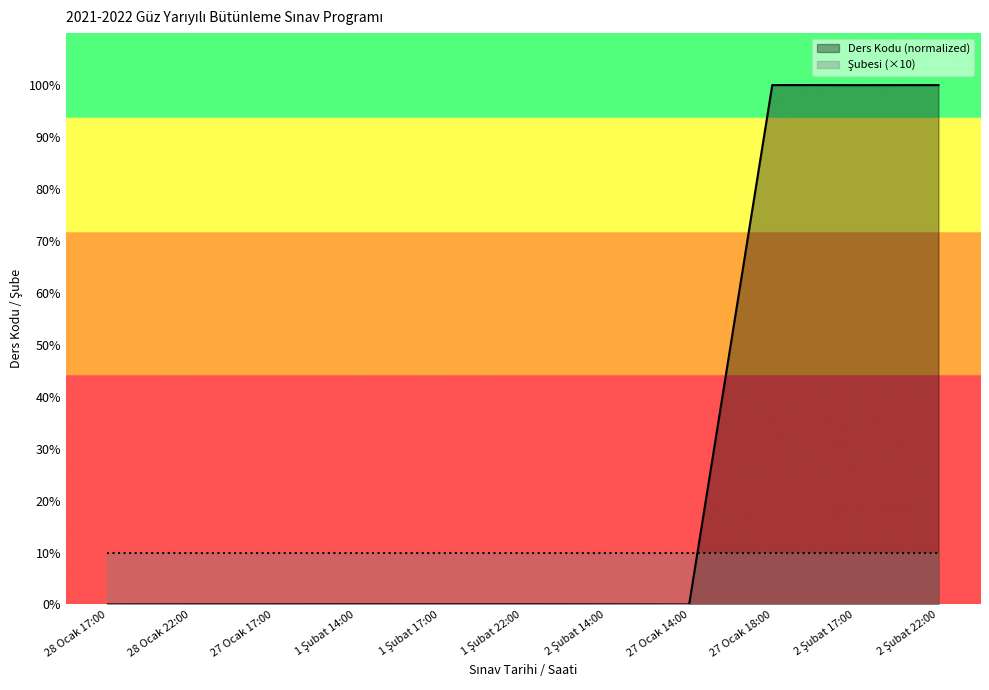

What position from the right is 1 Şubat 17:00?

7